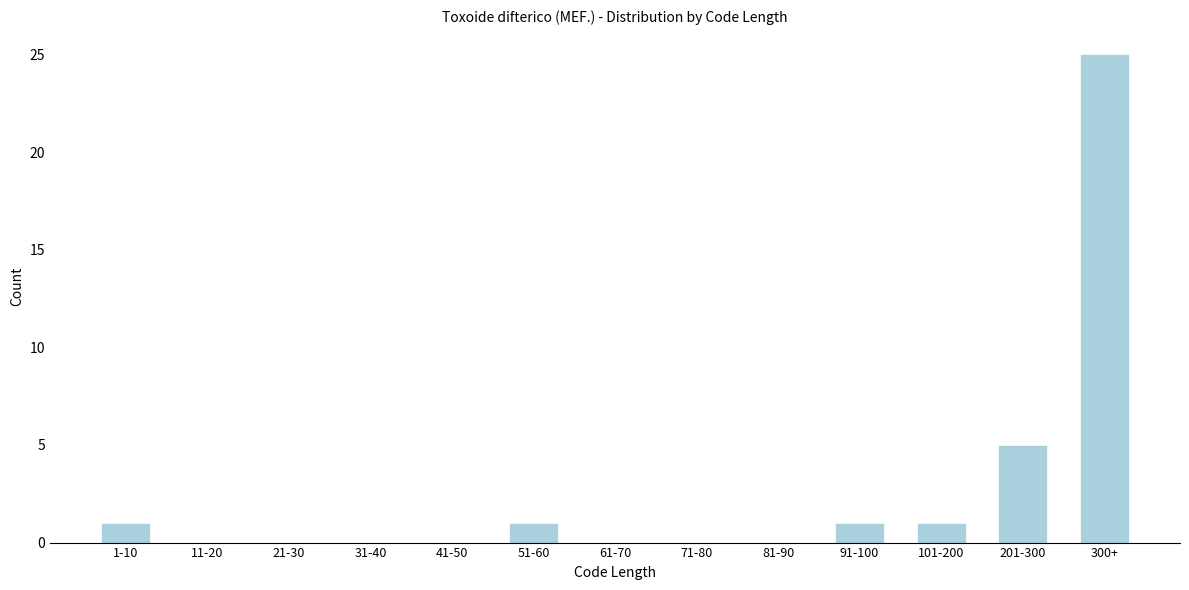

Reading left to right, transcribe all the data shown in this chart.

1-10=1	11-20=0	21-30=0	31-40=0	41-50=0	51-60=1	61-70=0	71-80=0	81-90=0	91-100=1	101-200=1	201-300=5	300+=25